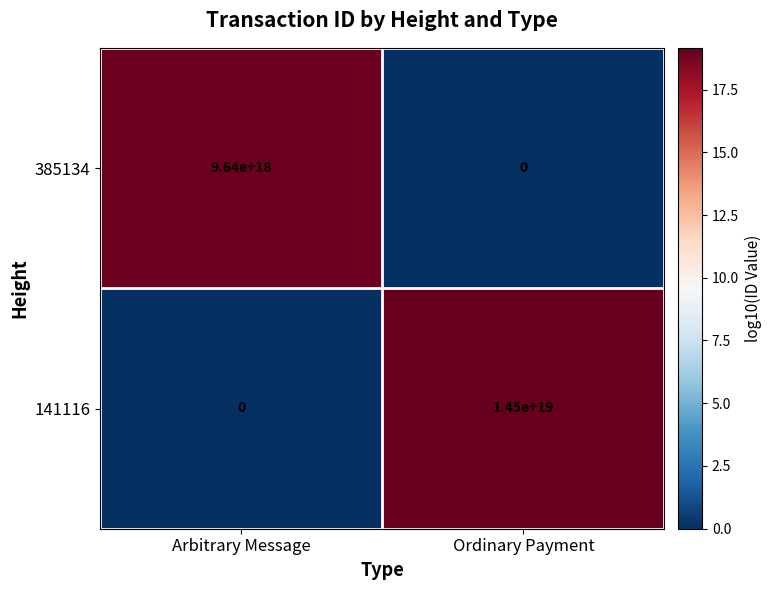

Which category has the highest value across all series?

Ordinary Payment